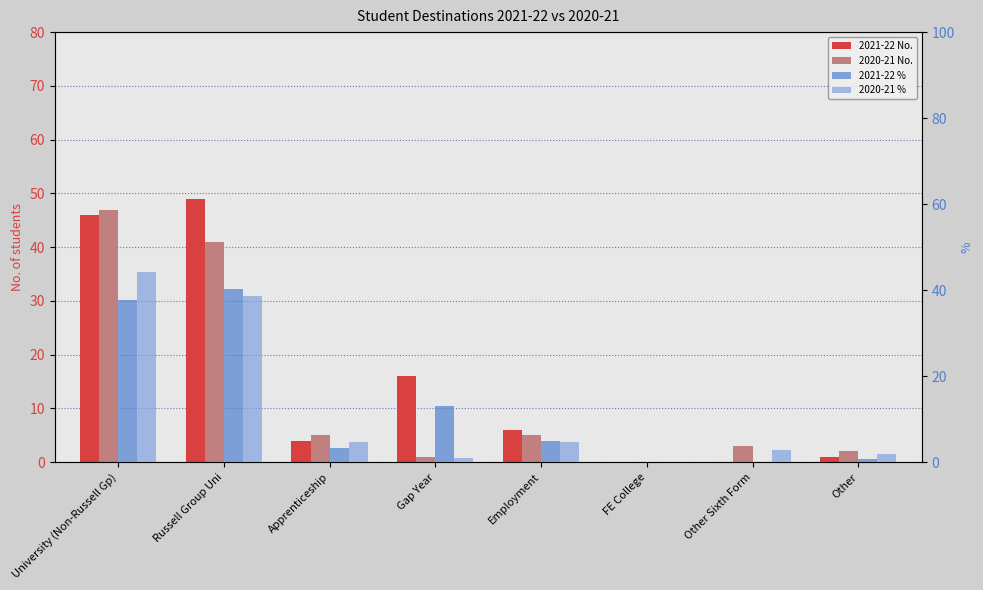

What is the average value of the 2020-21 No. series?

13.0